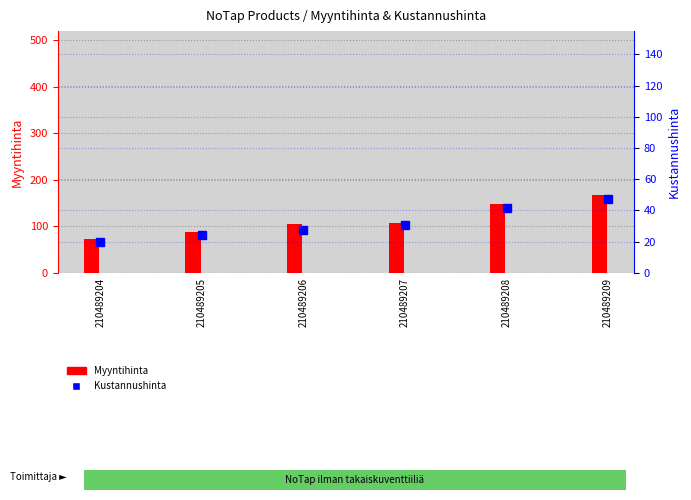

What is the sum of all Myyntihinta values?

685.4